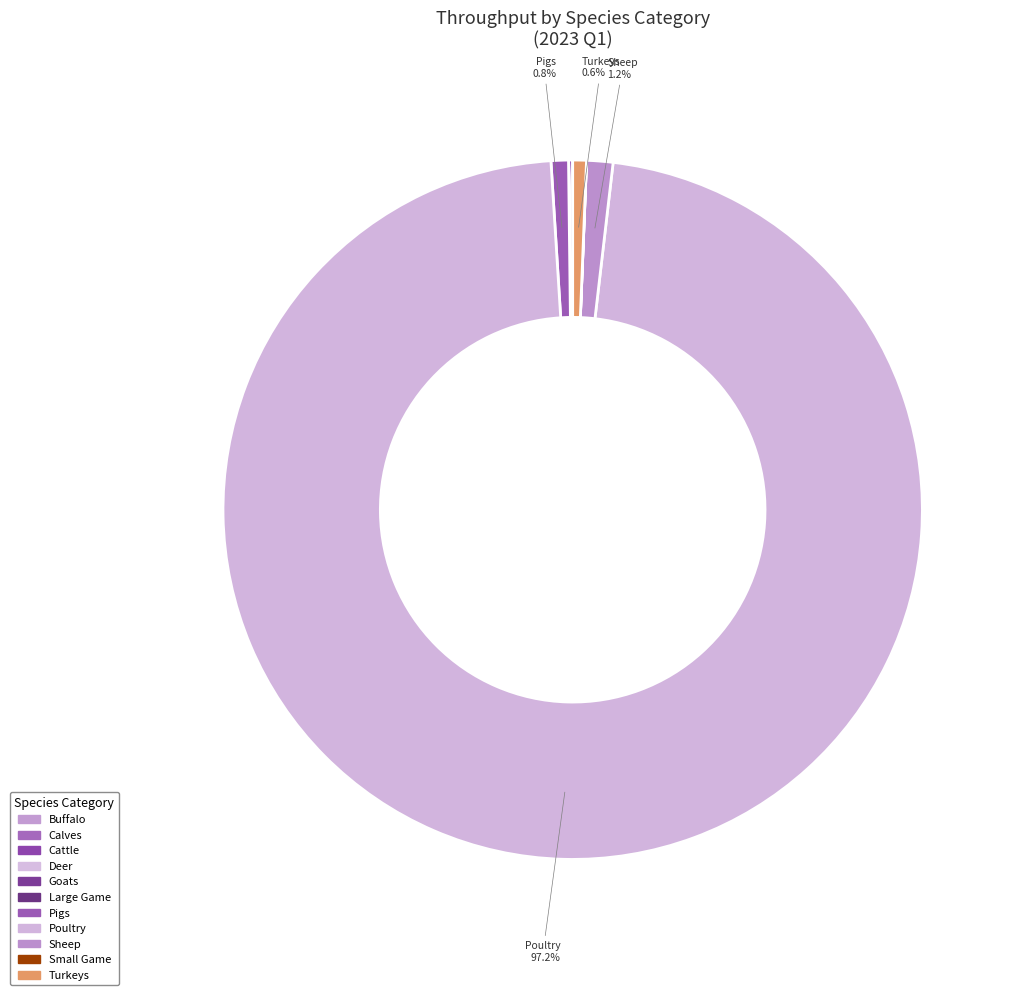

Between Goats and Large Game, which is larger?

Large Game